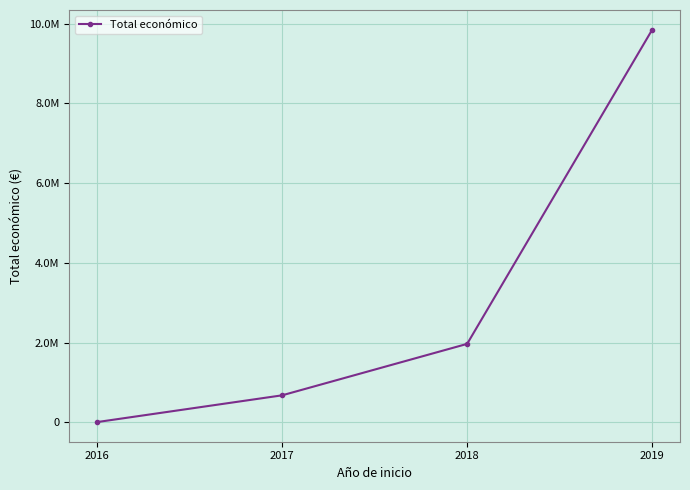

Reading right to left, list all the values displayed in this chart.

2019=9847932.0	2018=1970673.4	2017=680879.7	2016=9950.0